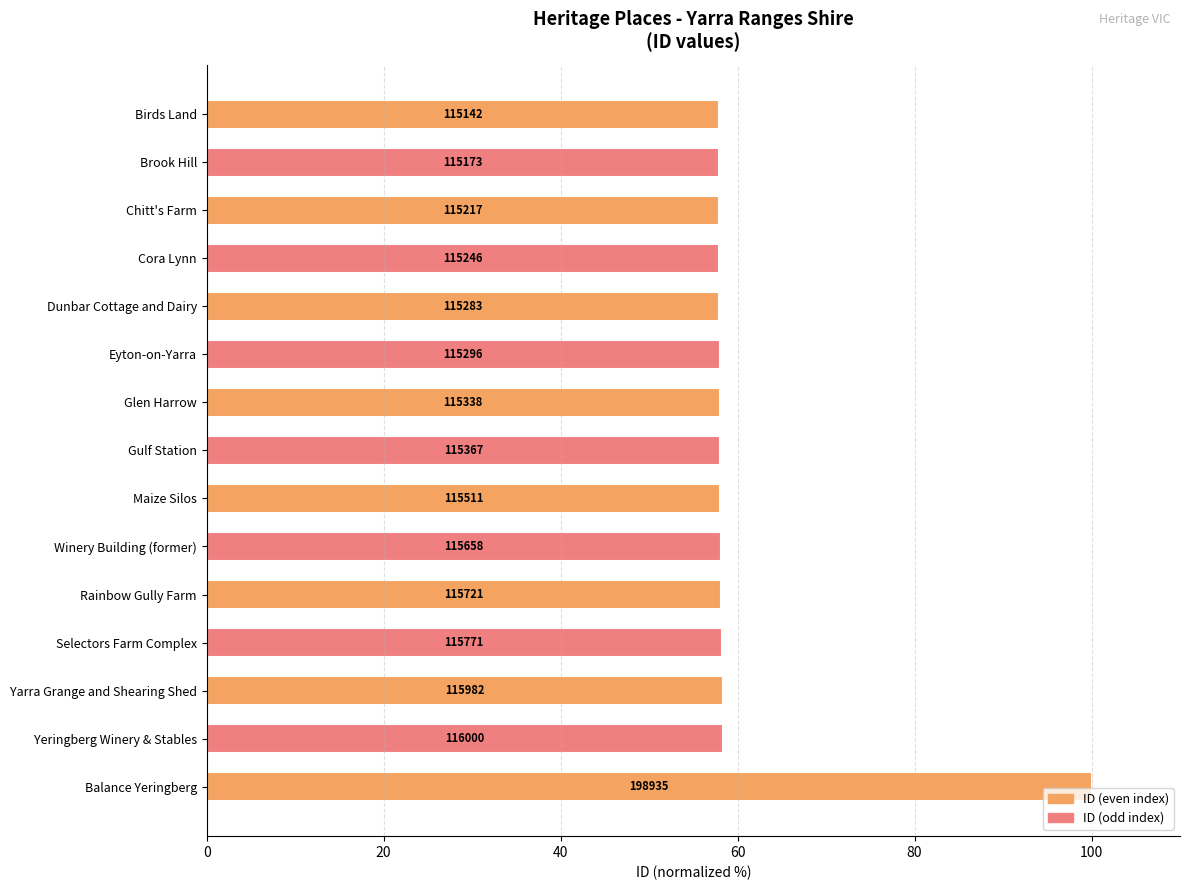

Rank the categories by value from highest to lowest.

Balance Yeringberg, Yeringberg Winery & Stables, Yarra Grange and Shearing Shed, Selectors Farm Complex, Rainbow Gully Farm, Winery Building (former), Maize Silos, Gulf Station, Glen Harrow, Eyton-on-Yarra, Dunbar Cottage and Dairy, Cora Lynn, Chitt's Farm, Brook Hill, Birds Land